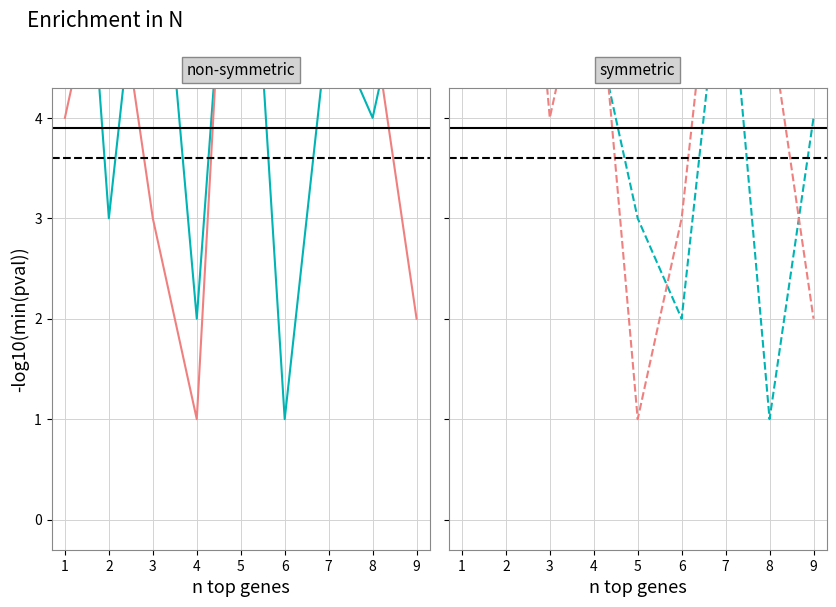

In col_2, how many points are higher than both neighbors (excluding endpoints)?

3